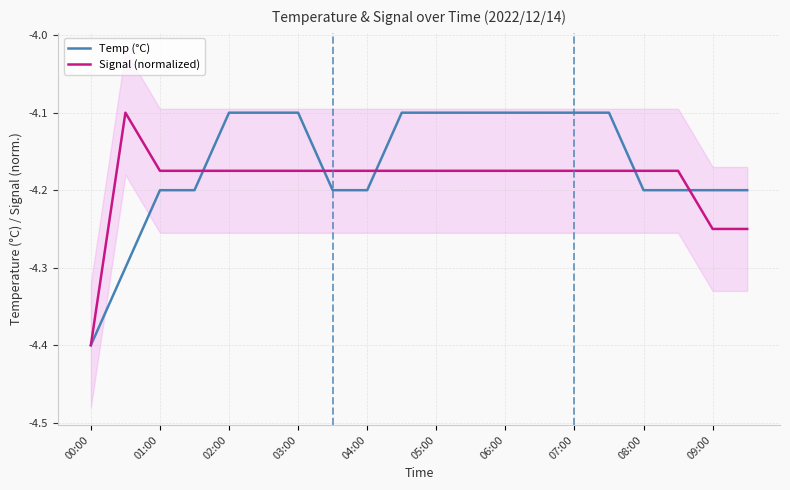

What value does the Temp (°C) series have at 19?

-4.2